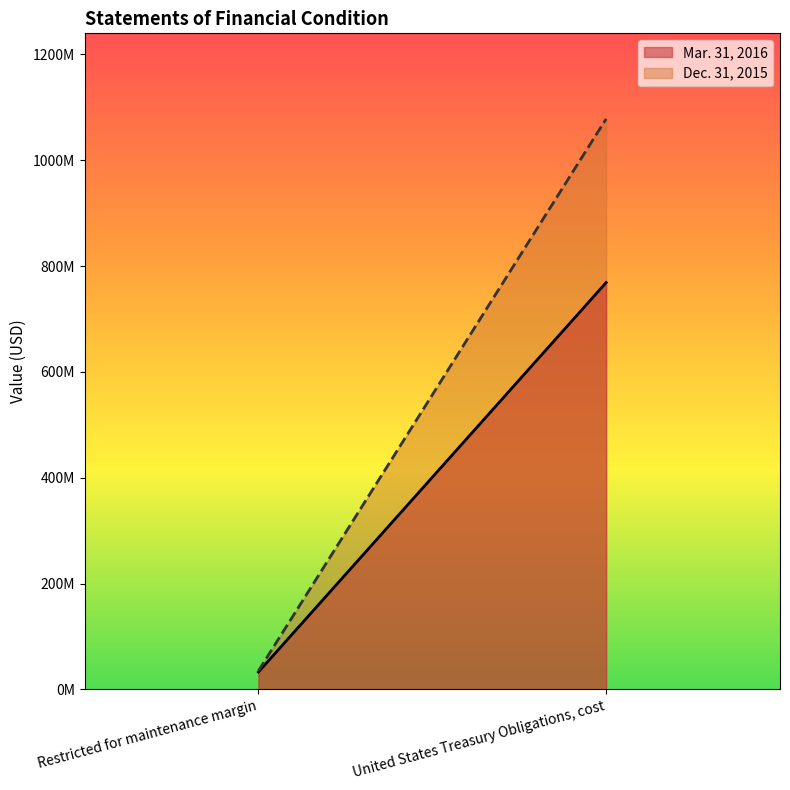

Rank the series by their maximum value, from highest to lowest.

Dec. 31, 2015, Mar. 31, 2016